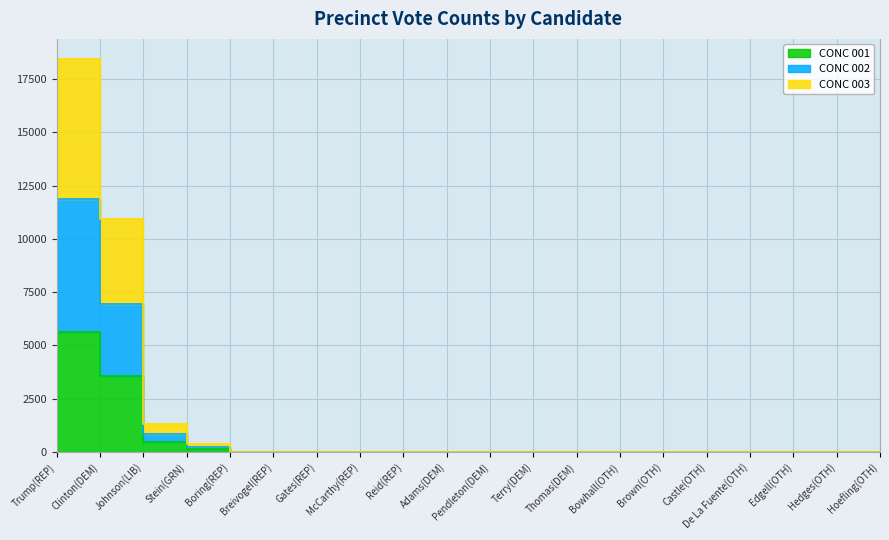

Is the value of CONC 002 at Boring(REP) greater than the value of CONC 003 at Bowhall(OTH)?

No